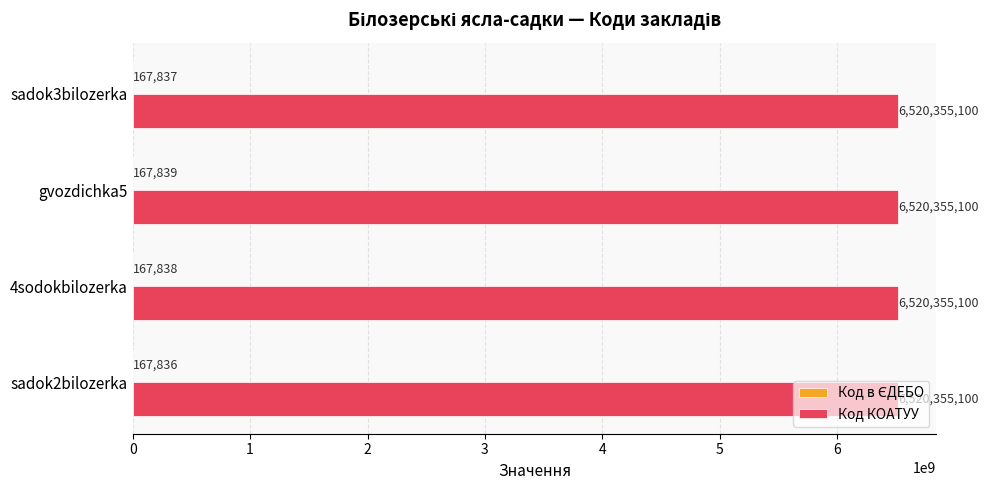

Which series has the largest total across all categories?

Код КОАТУУ